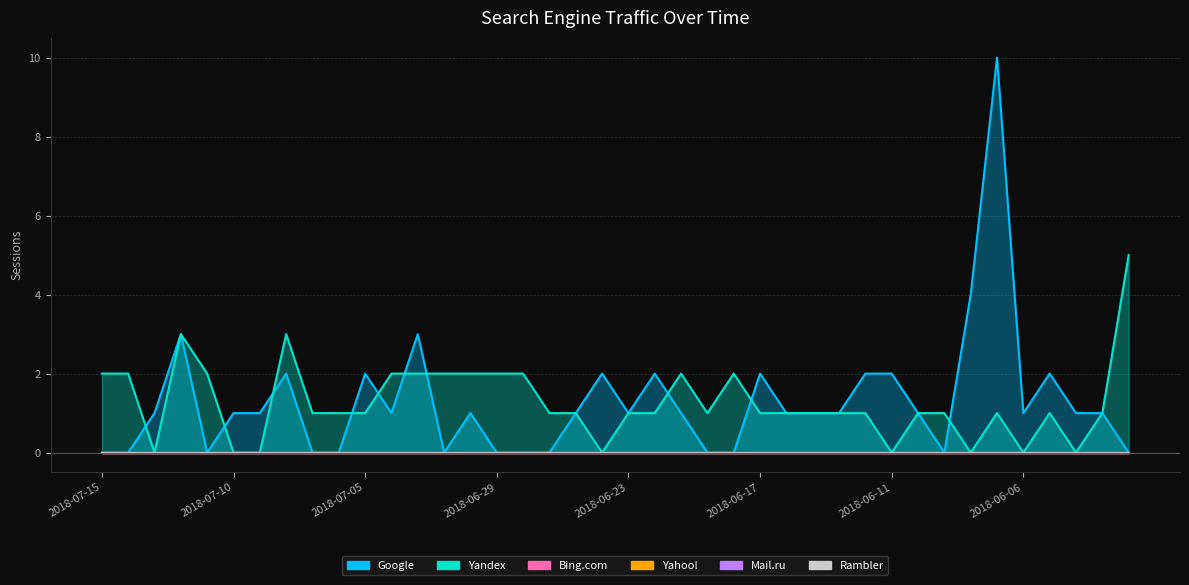

At which label does Yahoo! reach its peak?

2018-07-15